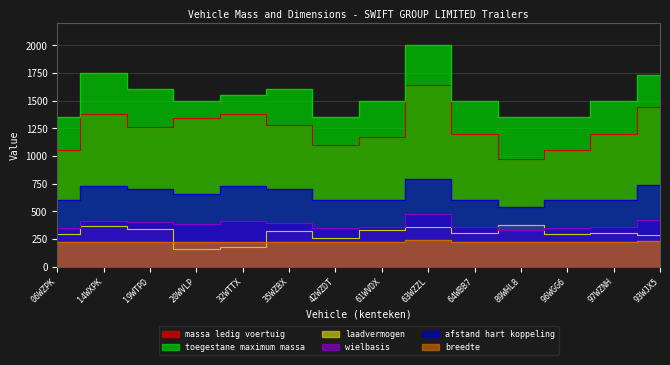

What is the sum of all breedte values?

3172